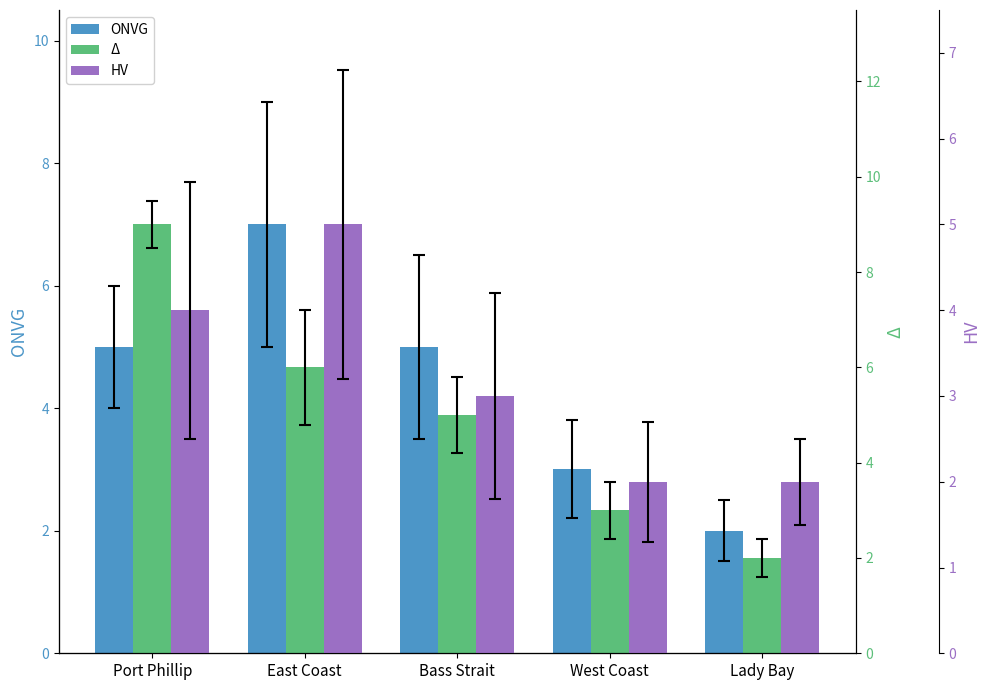

What are all the series names shown in the legend?

ONVG, Δ, HV